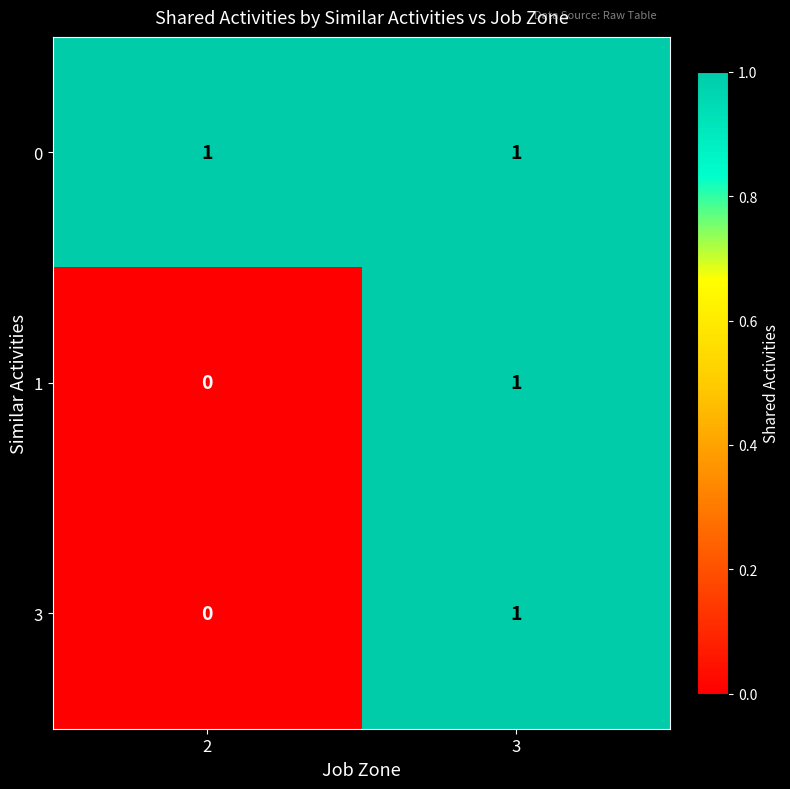

Reading left to right, what are all the values shown in this chart?

0: 2=1	3=1
1: 2=0	3=1
3: 2=0	3=1